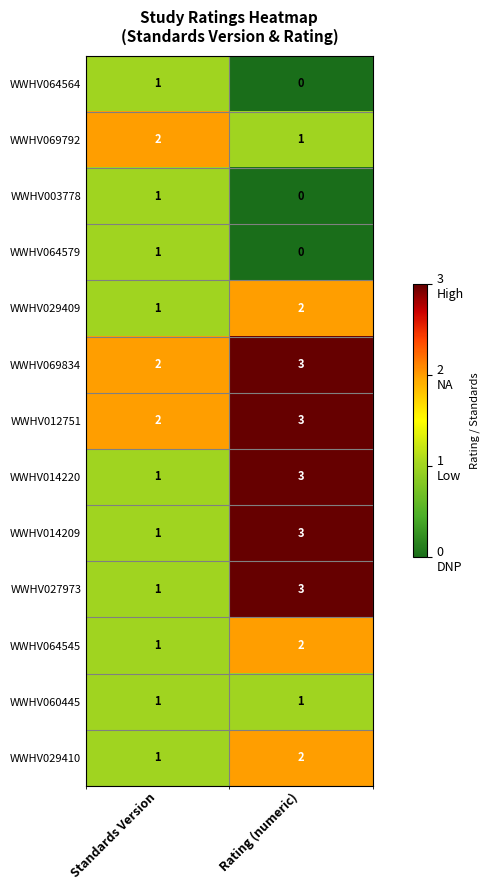

Which label corresponds to the smallest value in the chart?

Rating (numeric)